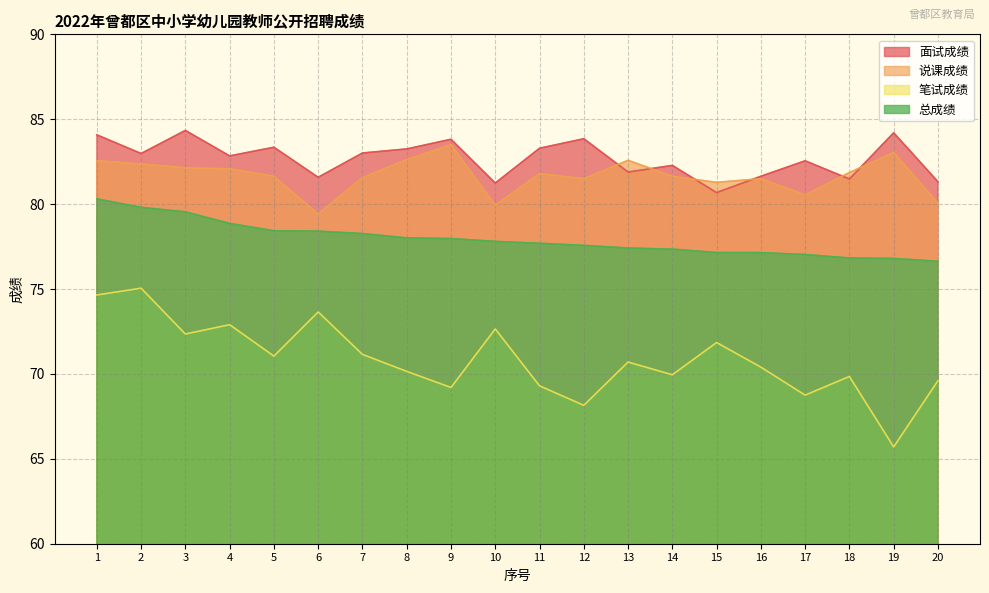

Which series has the largest range (max minus min)?

笔试成绩